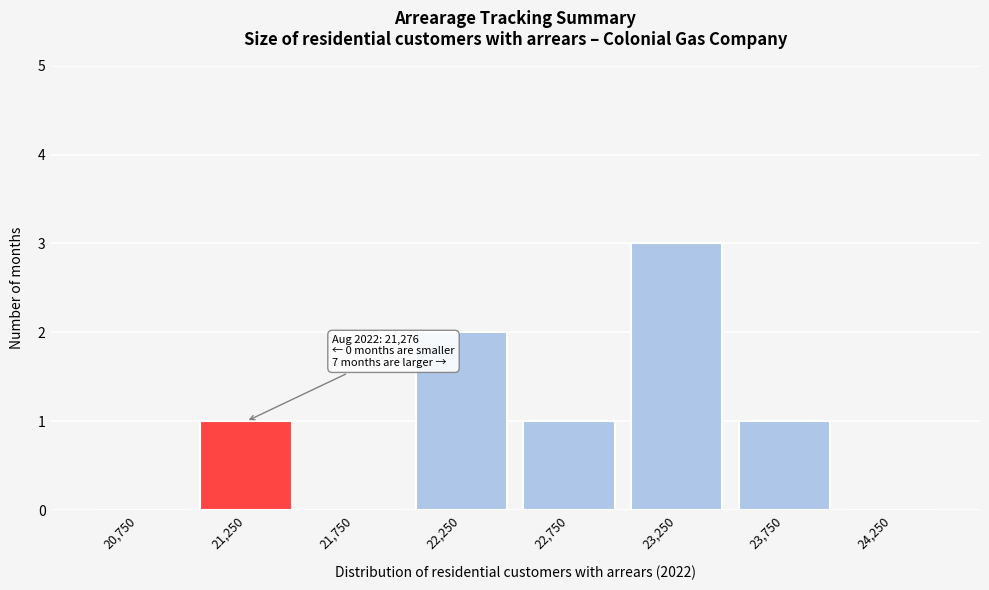

Over which range of the x-axis is the bar tallest?

23000 to 23500